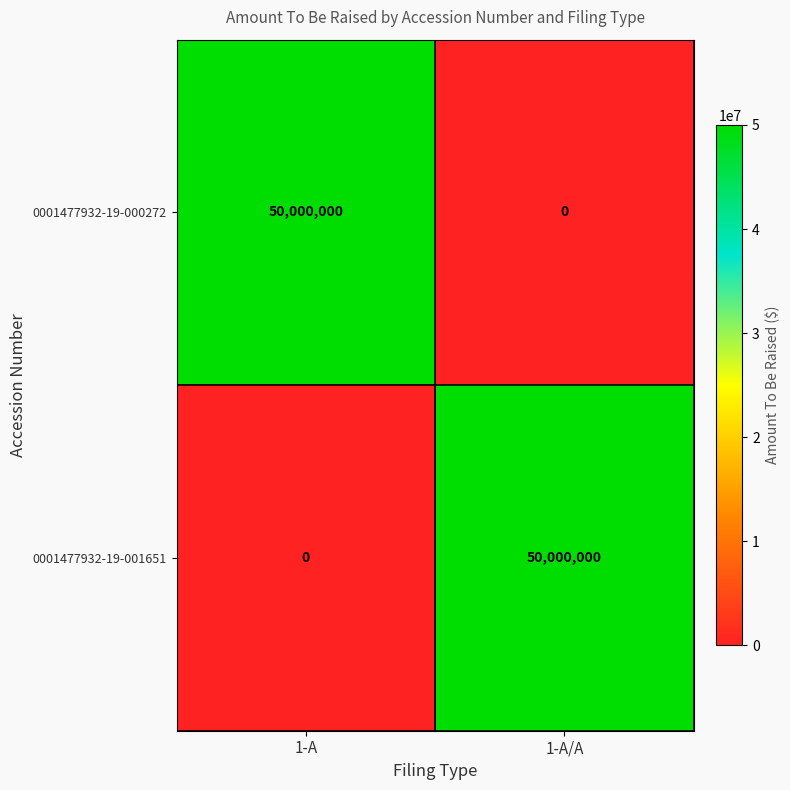

What is the difference between the 0001477932-19-001651 values at 1-A and 1-A/A?

50000000